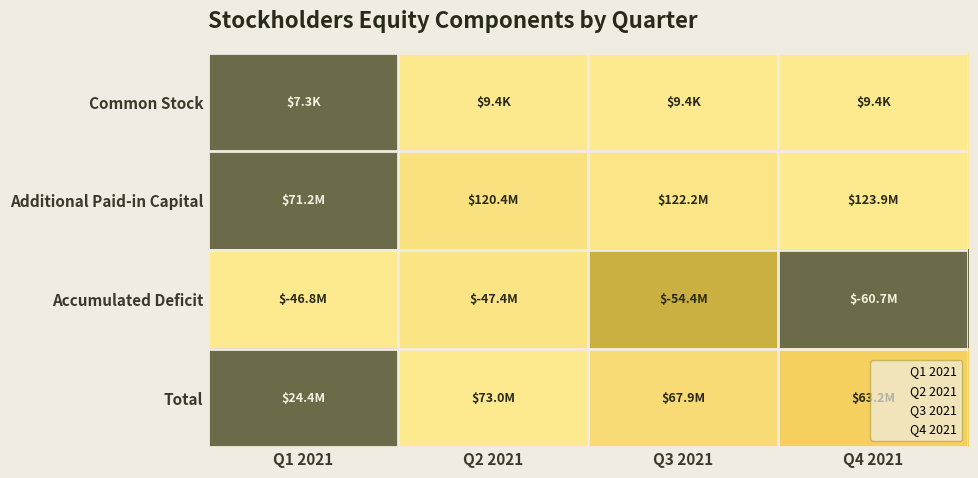

Reading right to left, extract all data points from this chart.

Common Stock: Q4 2021=1.0	Q3 2021=1.0	Q2 2021=1.0	Q1 2021=0.0
Additional Paid-in Capital: Q4 2021=1.0	Q3 2021=1.0	Q2 2021=0.9	Q1 2021=0.0
Accumulated Deficit: Q4 2021=0.0	Q3 2021=0.5	Q2 2021=1.0	Q1 2021=1.0
Total: Q4 2021=0.8	Q3 2021=0.9	Q2 2021=1.0	Q1 2021=0.0